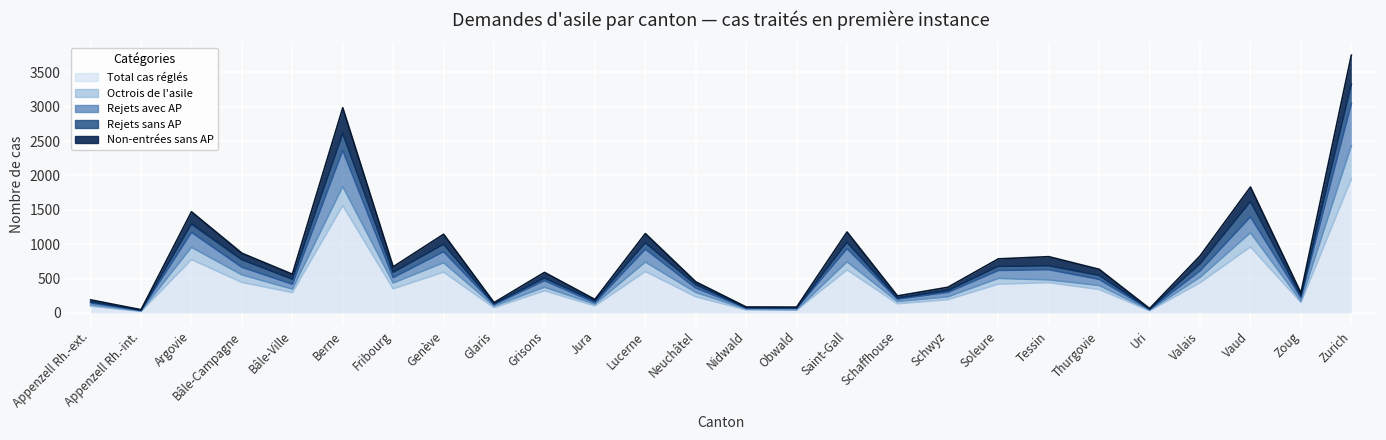

True or false: Non-entrées sans AP and Rejets avec AP intersect in this chart.

False